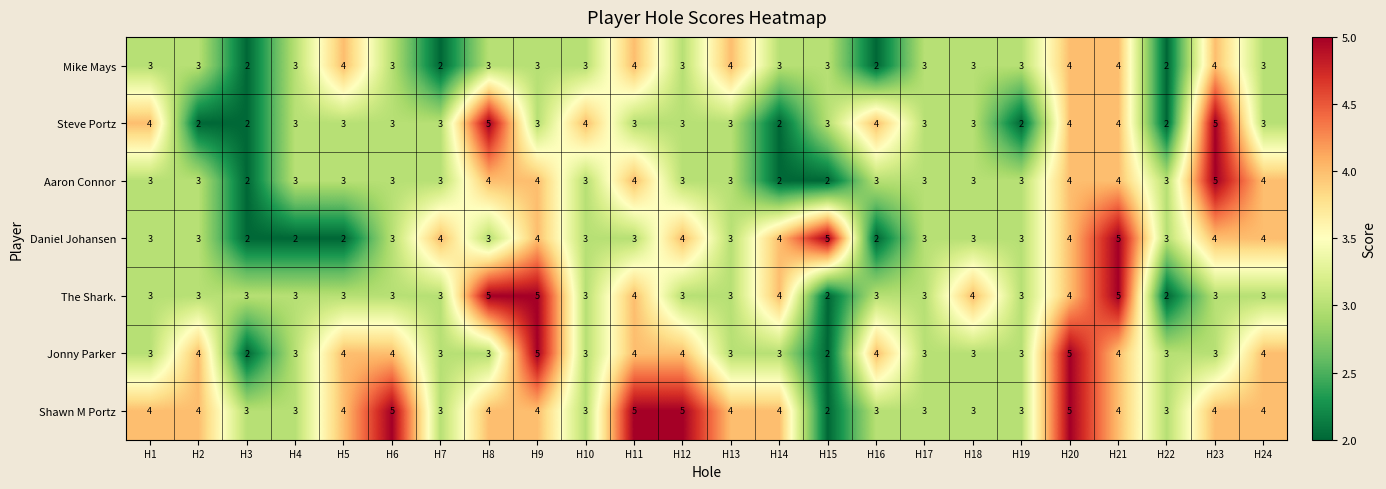

What is the difference between the maximum and minimum values in the Jonny Parker series?

3